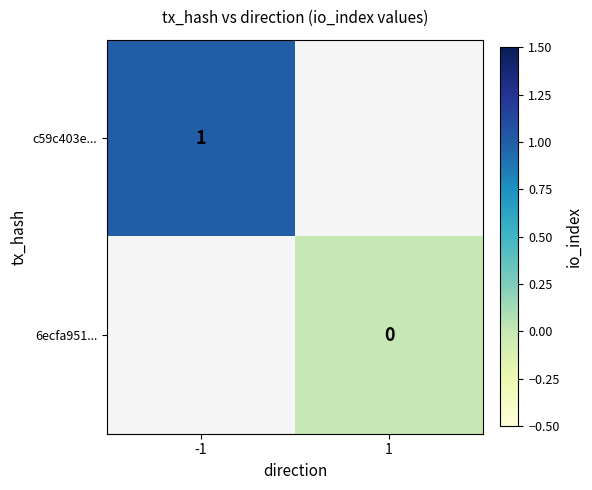

True or false: c59c403e... has a value of 0 at -1.

False